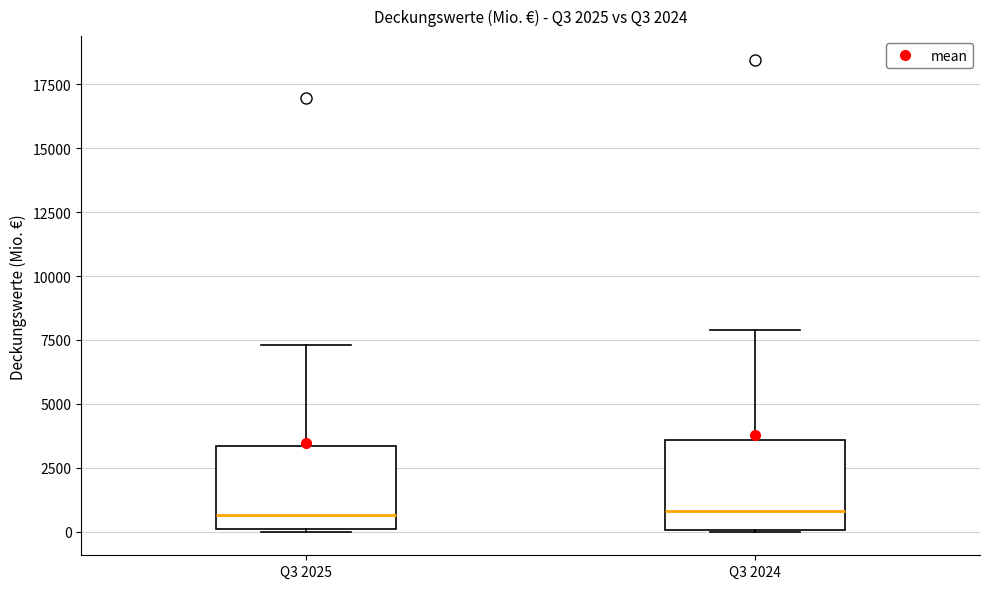

Reading left to right, transcribe this box plot: for each box, give where its median line is, the range the box spans, and where its two whiskers end, as read against the y-axis. The values are not printed on the chart, so give them approximately, as read against the axis.

Q3 2025: median 500, box 0 to 3500, whiskers 0 to 7500
Q3 2024: median 1000, box 0 to 3500, whiskers 0 to 8000